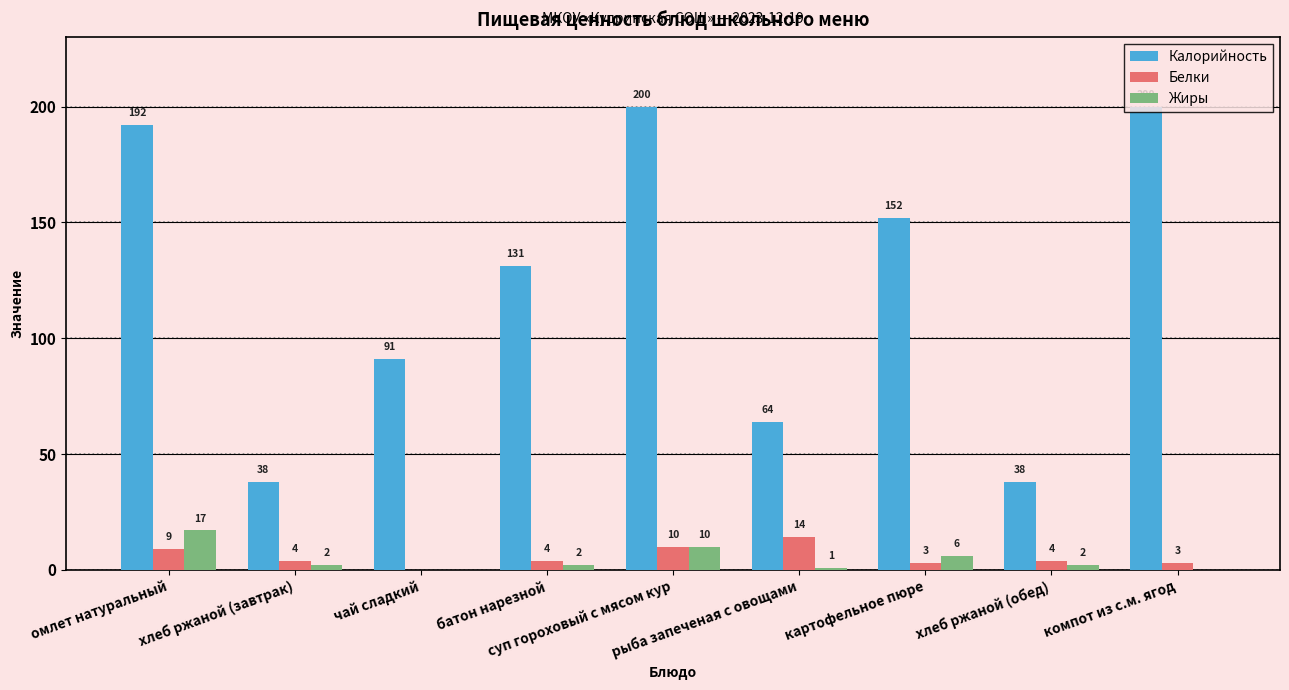

What is the maximum value shown in the chart?

200